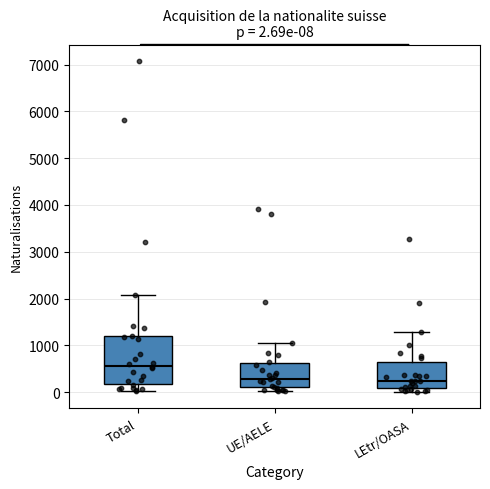

Which box is the tallest, from its lower edge to its upper edge?

Total